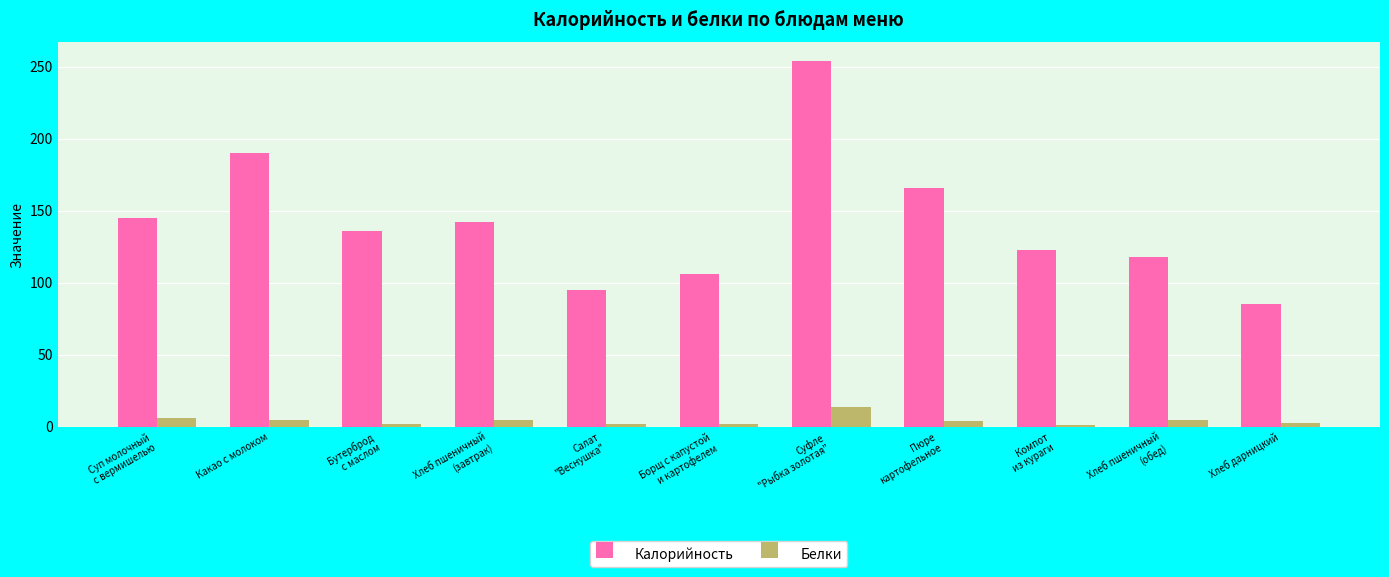

How many groups of bars are there?

11